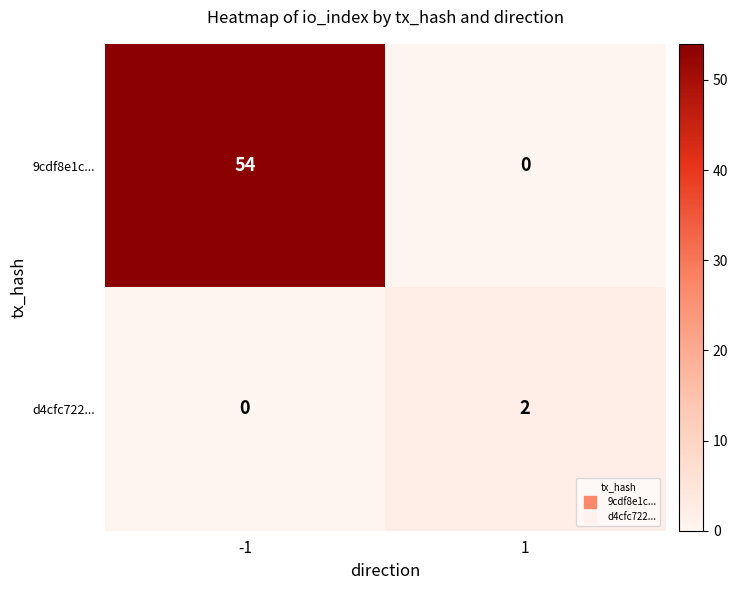

Which series has the widest spread of values?

9cdf8e1c...